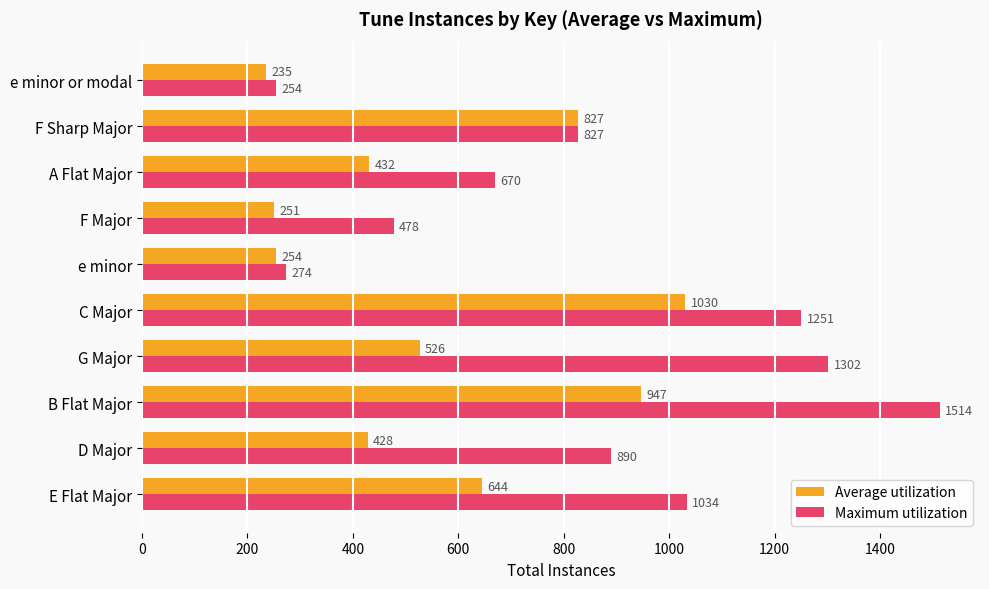

Rank the series at e minor from lowest to highest value.

Average utilization, Maximum utilization